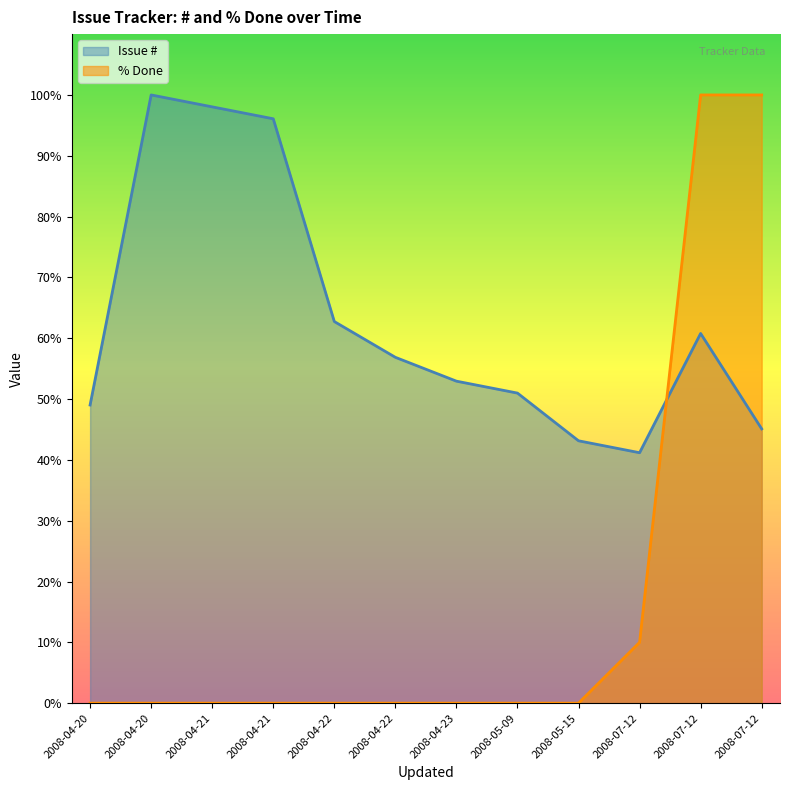

What are all the series names shown in the legend?

Issue #, % Done